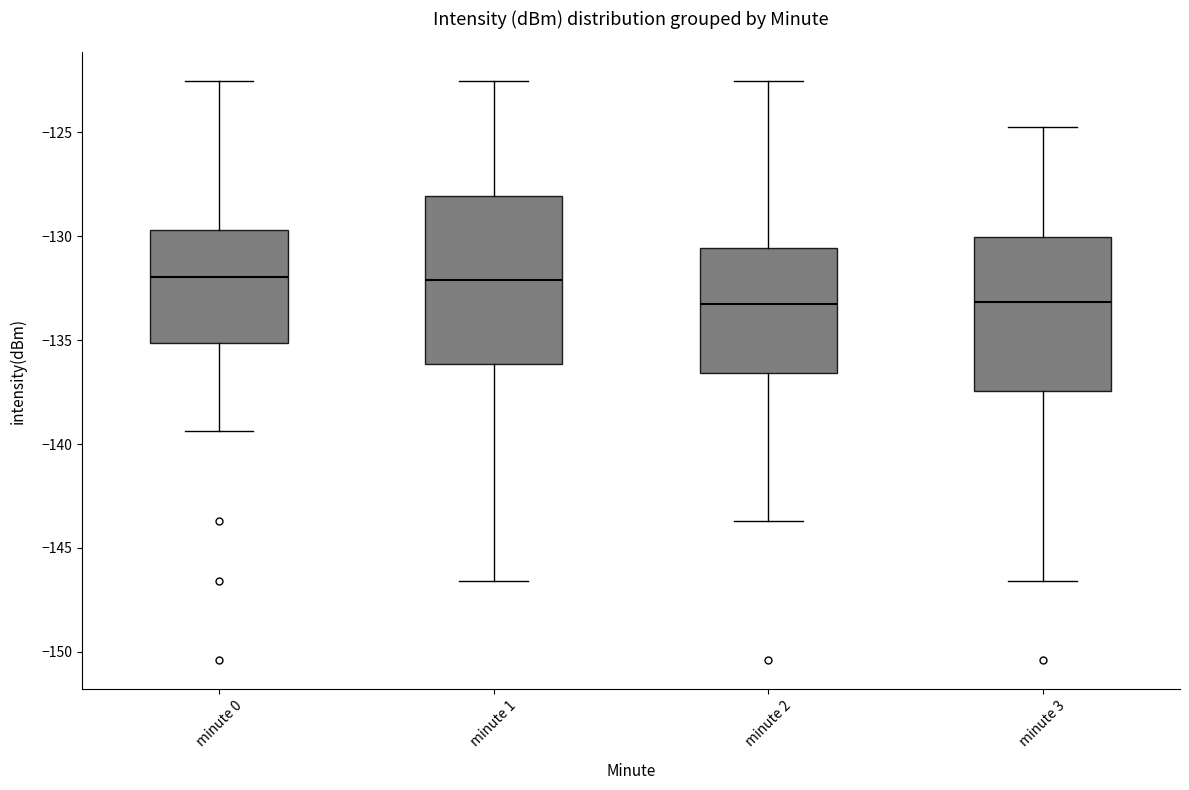

Reading left to right, read every box against the y-axis: the position of its median line, the range the box covers, and the ends of its whiskers. The values are not printed on the chart, so give them approximately, as read against the axis.

minute 0: median -132.0, box -135.0 to -129.5, whiskers -139.5 to -122.5
minute 1: median -132.0, box -136.0 to -128.0, whiskers -146.5 to -122.5
minute 2: median -133.0, box -136.5 to -130.5, whiskers -143.5 to -122.5
minute 3: median -133.0, box -137.5 to -130.0, whiskers -146.5 to -124.5